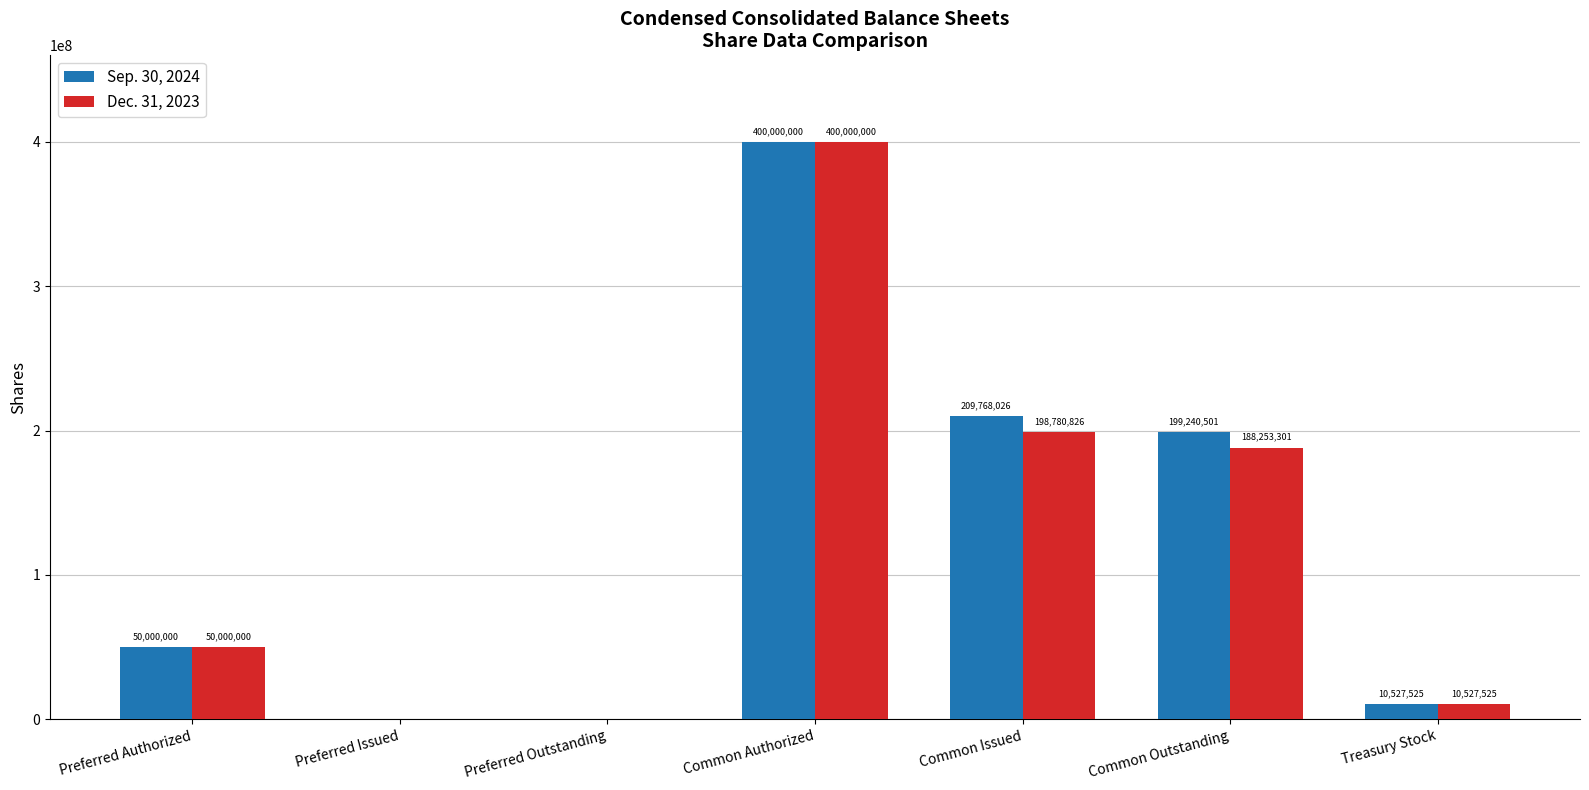

The value of Sep. 30, 2024 at Preferred Outstanding is -198761877. True or false?

False